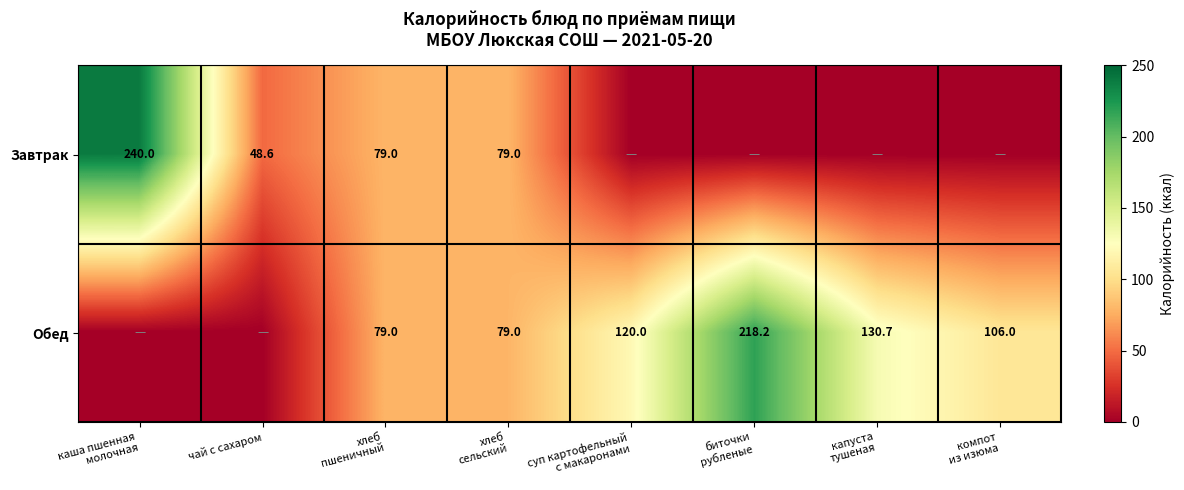

What is the difference between the highest and lowest values at капуста
тушеная?

130.7